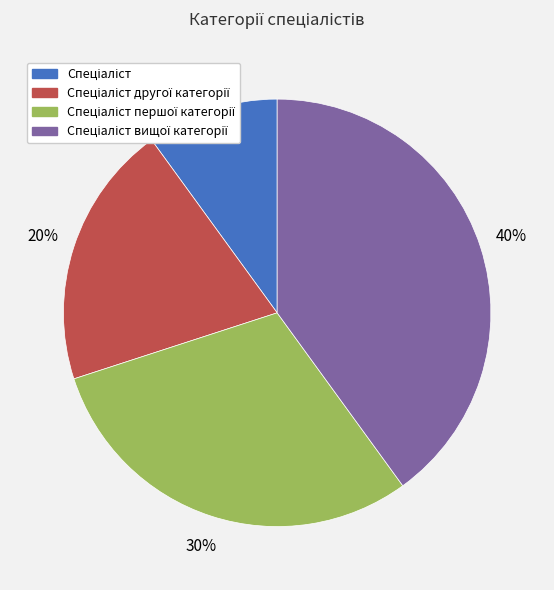

Does any single category account for the majority?

No